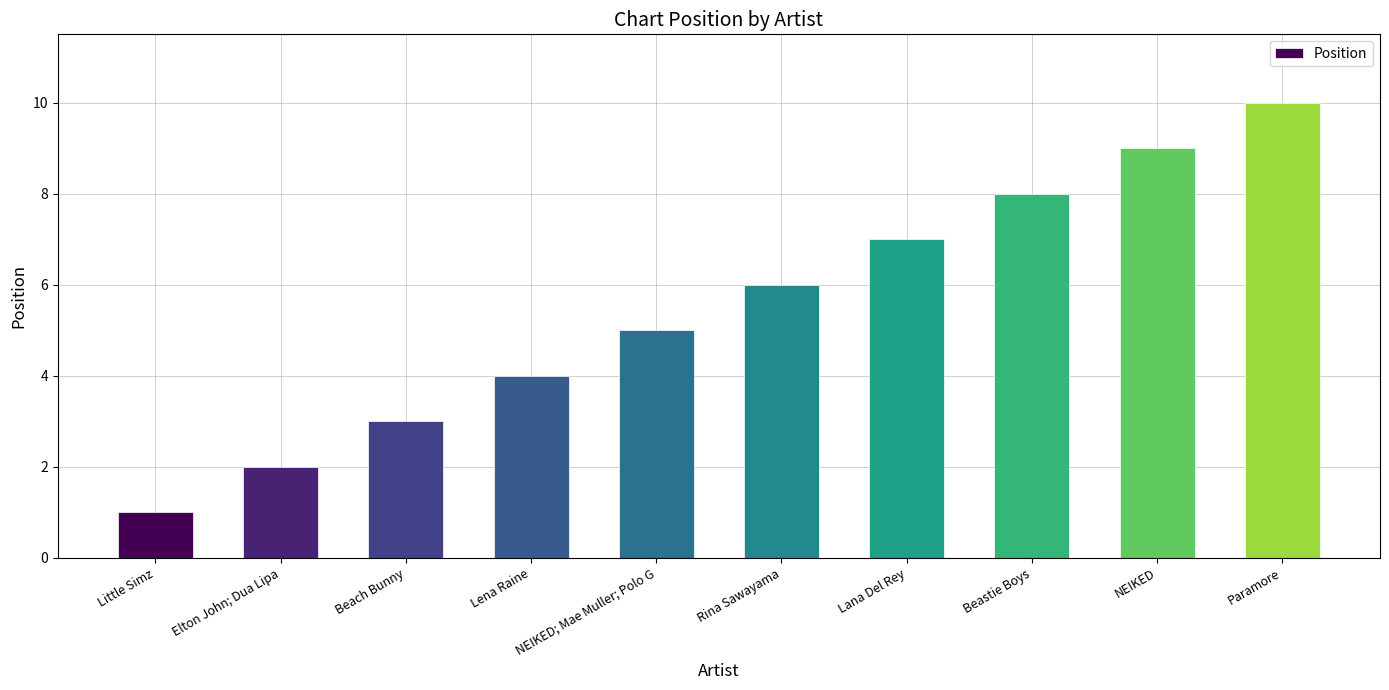

Where is the data nearest to the value 5?

NEIKED; Mae Muller; Polo G